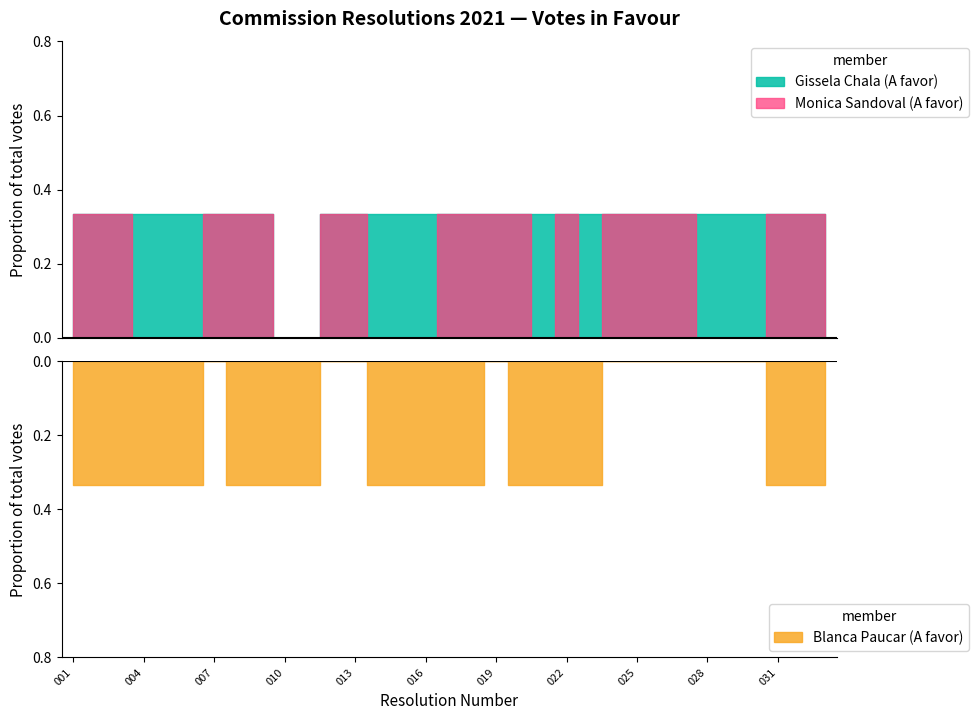

How many values in Blanca Paucar (A favor) are above zero?

22